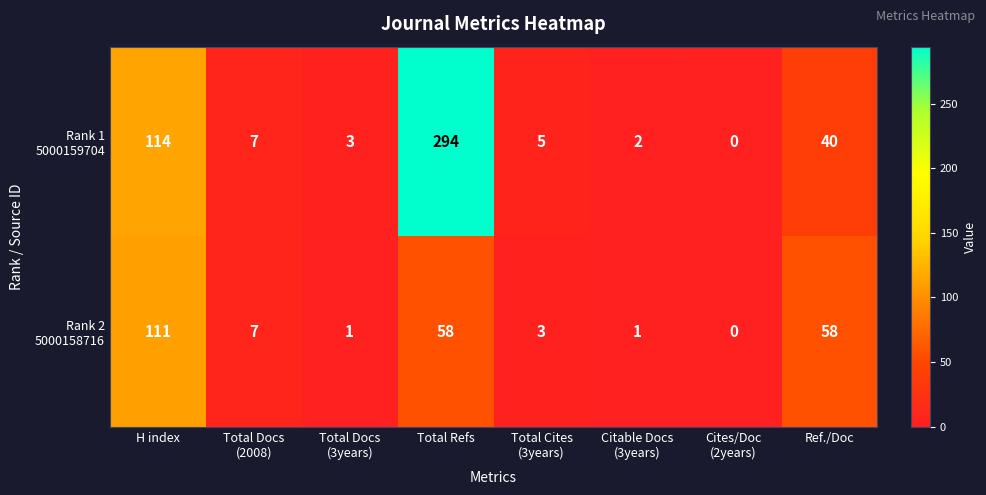

What is the total value across all series at H index?

225